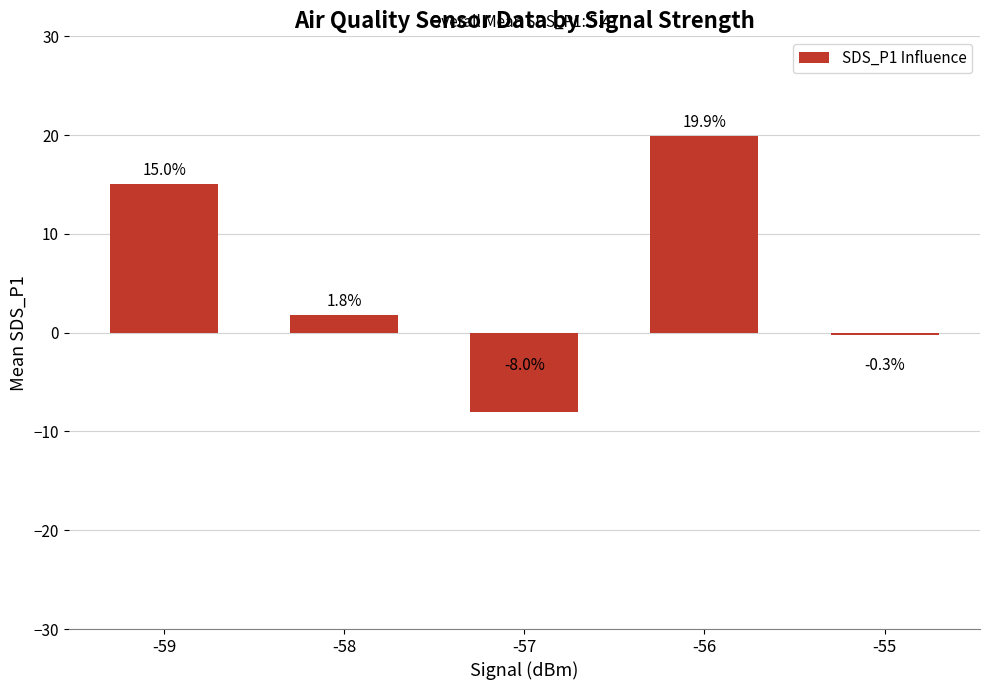

How many data points are less than 1?

2